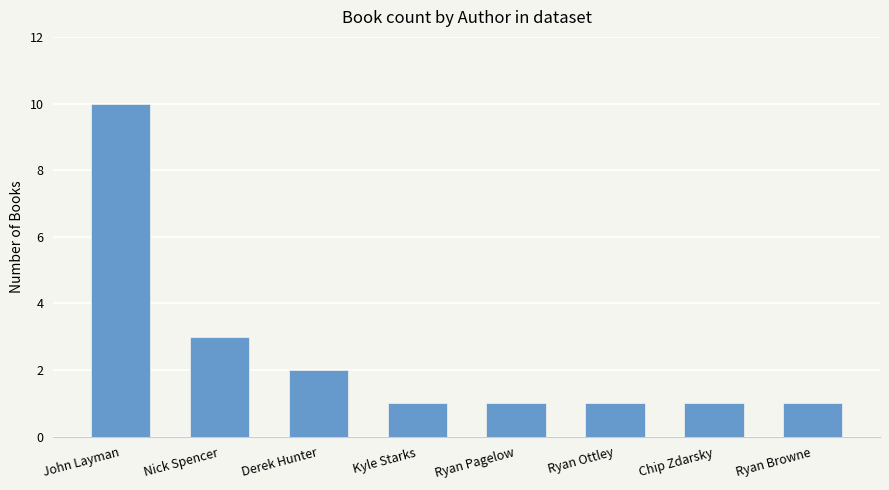

What position from the left is John Layman?

1